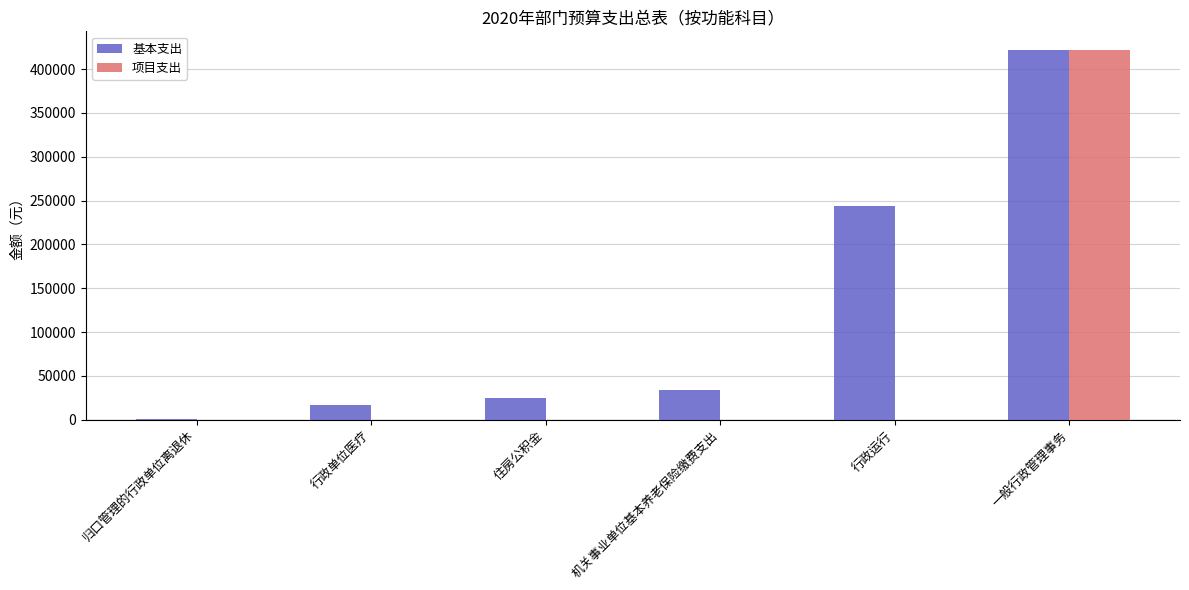

How many groups of bars are there?

6